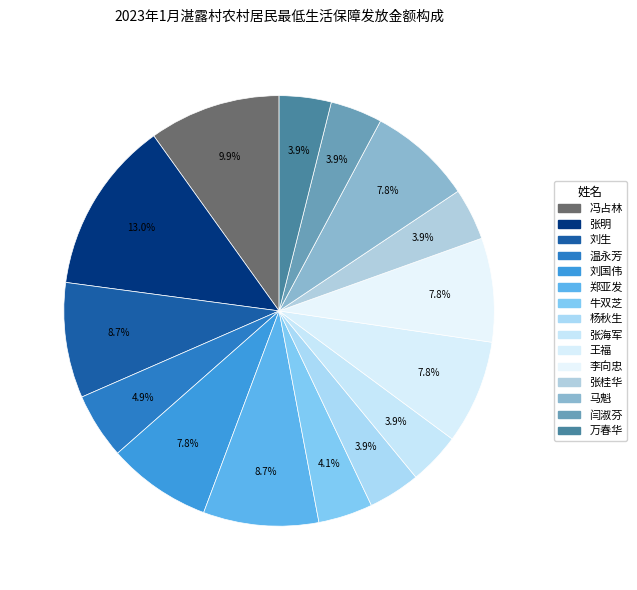

Which category has the biggest portion of the pie?

张明